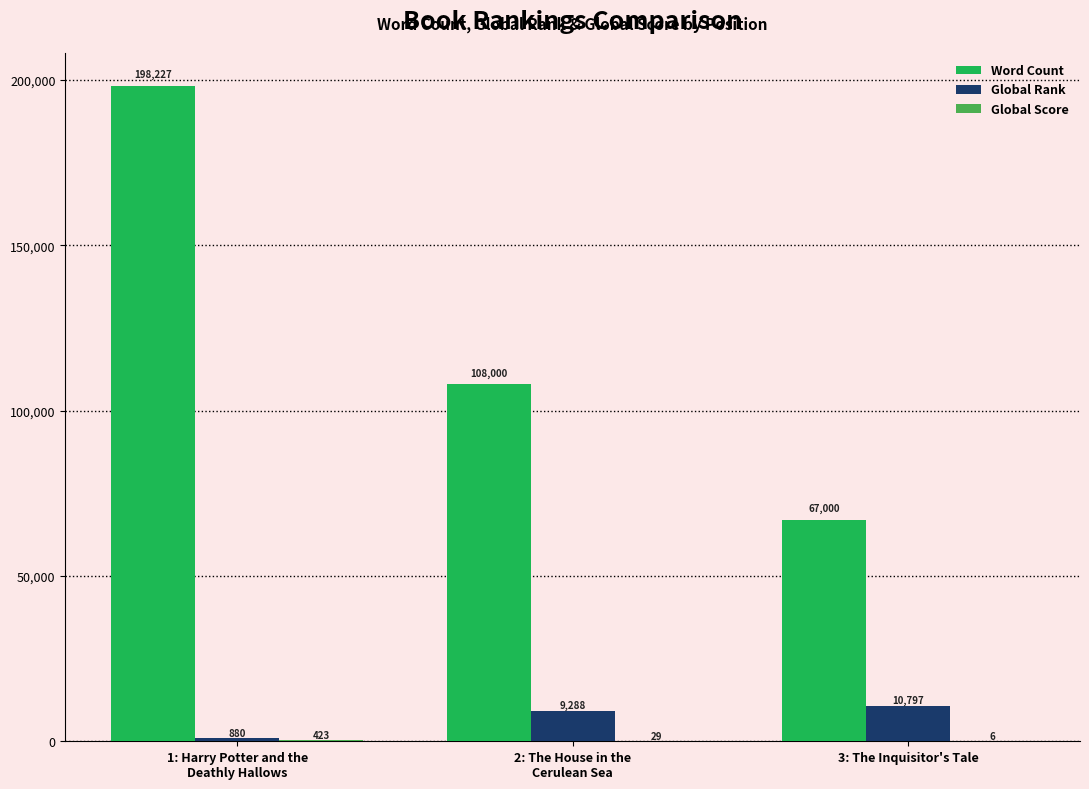

What is the sum of the Global Rank values at 2: The House in the
Cerulean Sea and 1: Harry Potter and the
Deathly Hallows?

10168